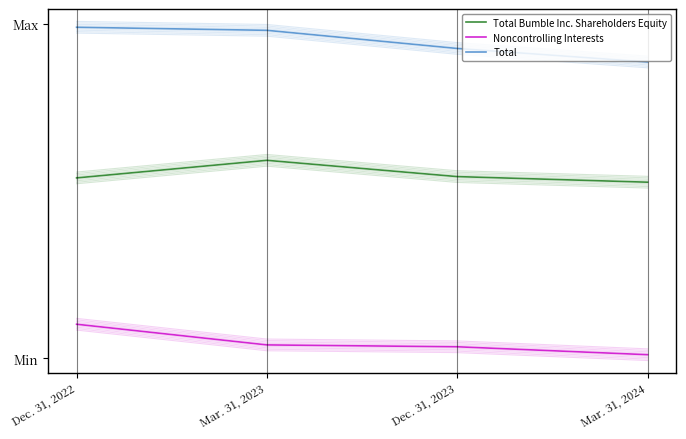

Which series has the largest total across all categories?

Total